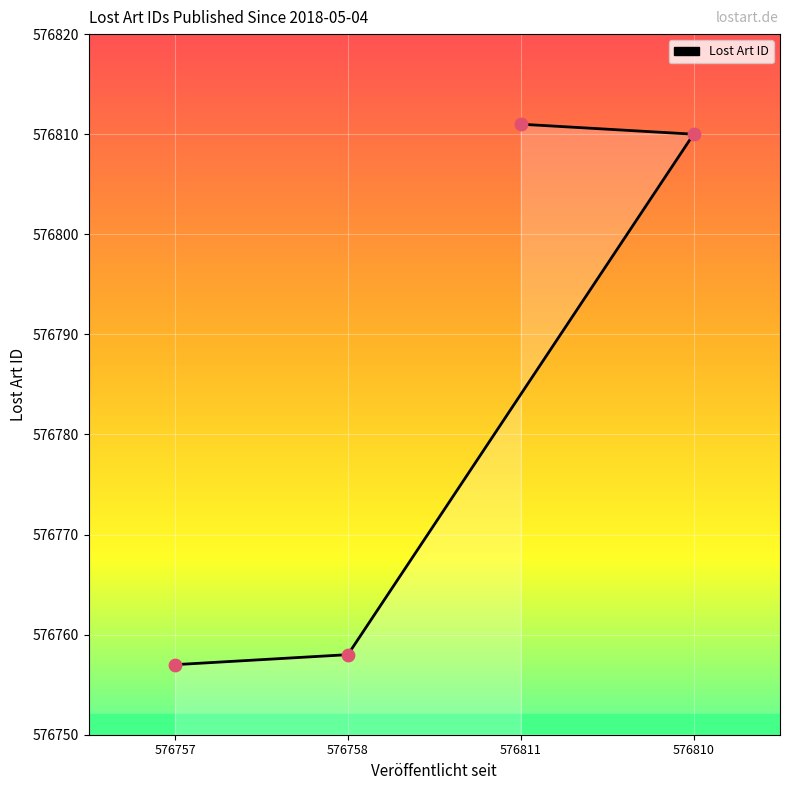

What is the change in value from 576810 to 576811?

+1